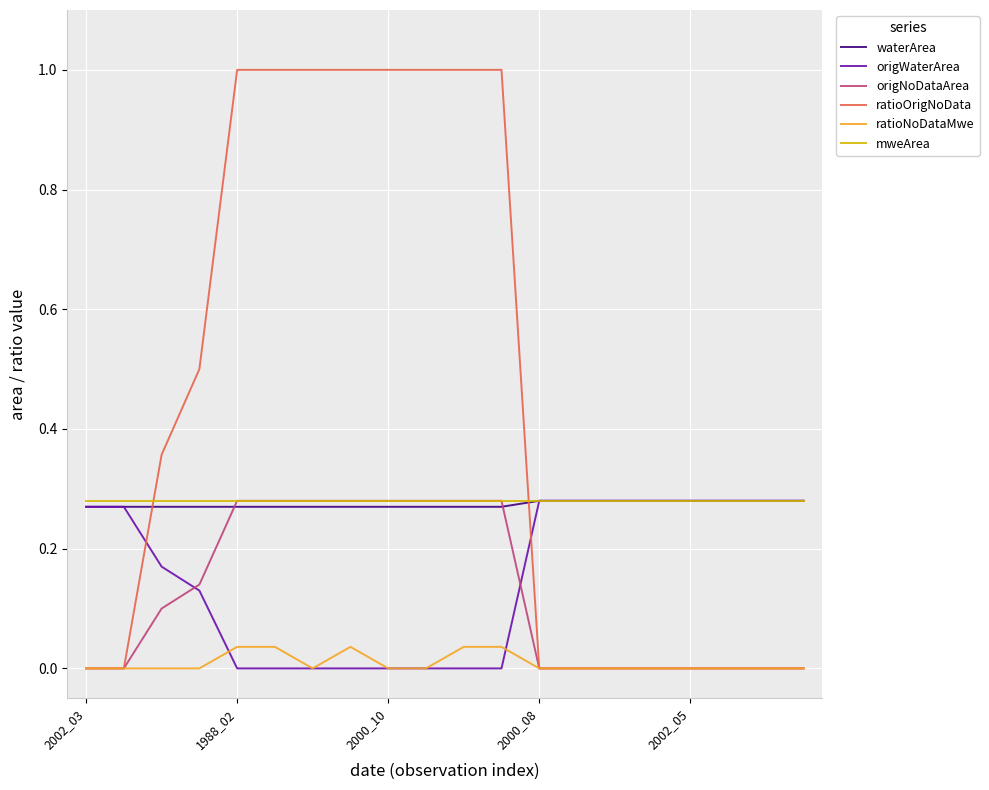

Which series has the largest total across all categories?

ratioOrigNoData